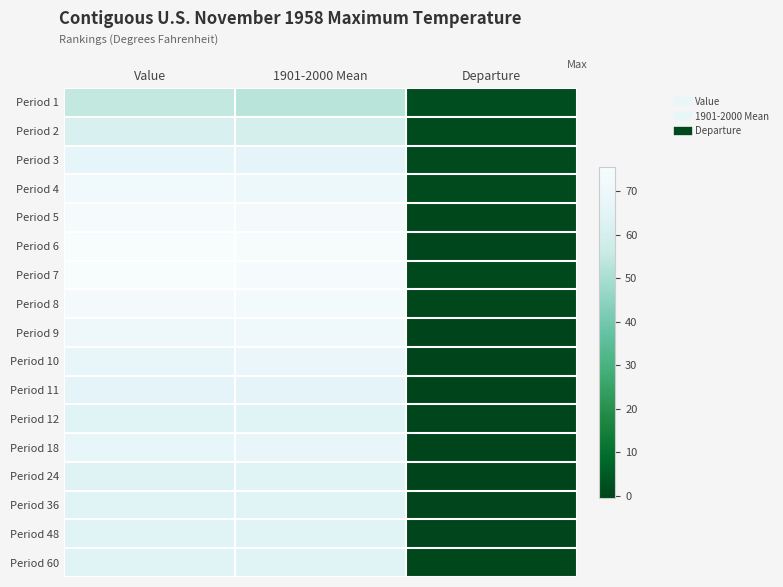

At Departure, list the series in order from largest to smallest.

Period 1, Period 2, Period 4, Period 3, Period 7, Period 5, Period 8, Period 60, Period 6, Period 12, Period 48, Period 36, Period 24, Period 9, Period 11, Period 18, Period 10